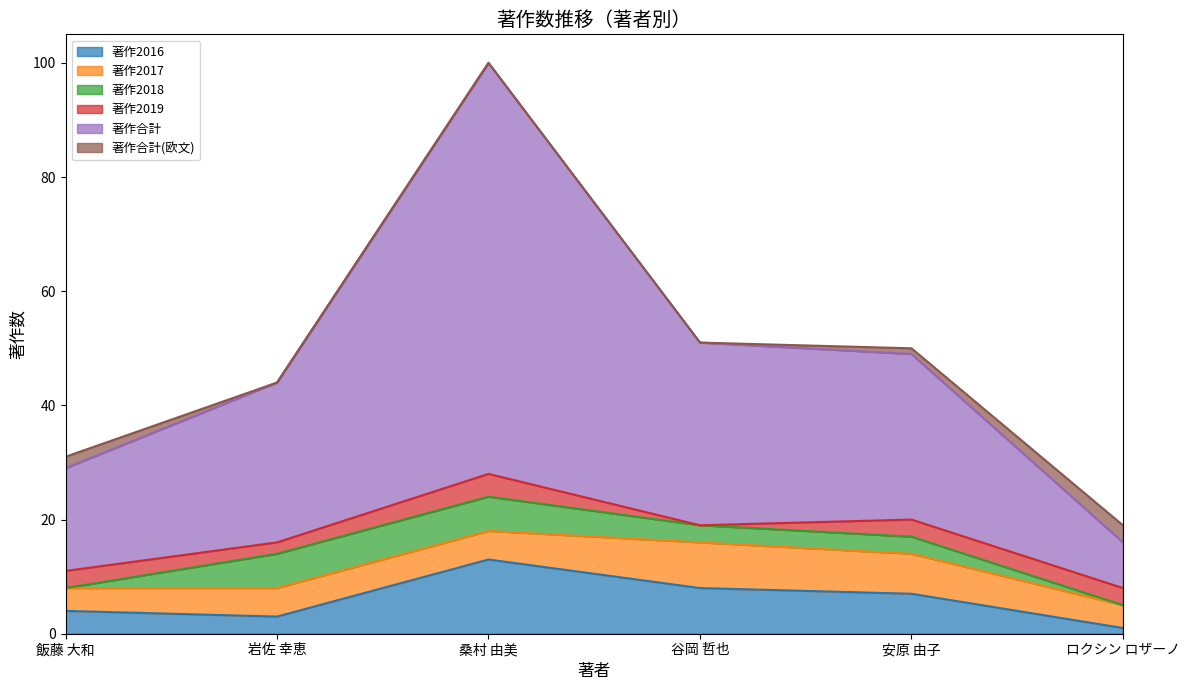

Is it true that 著作2019 equals 2 at 谷岡 哲也?

False